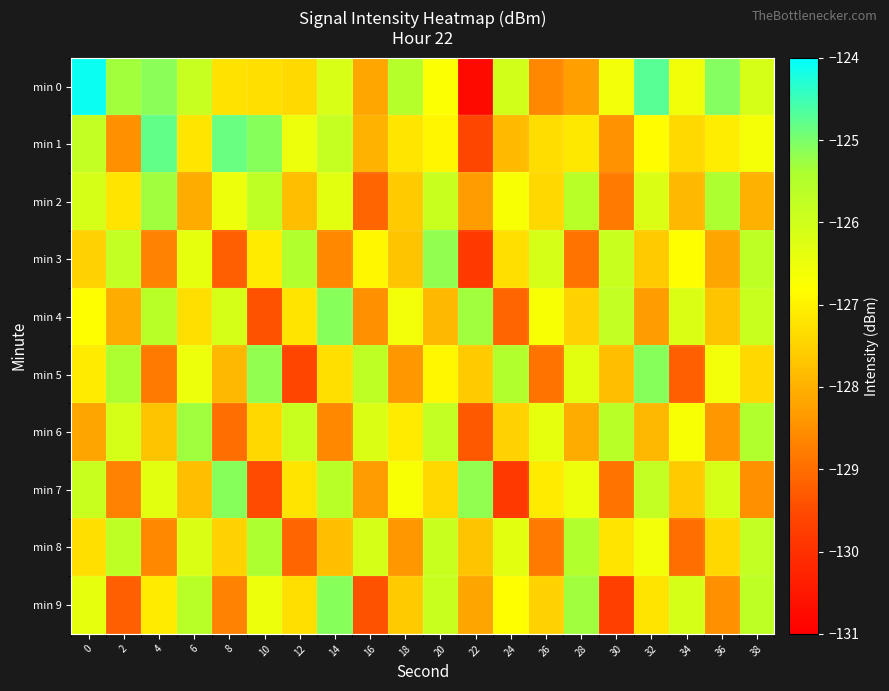

Which series has the largest total across all categories?

min 0